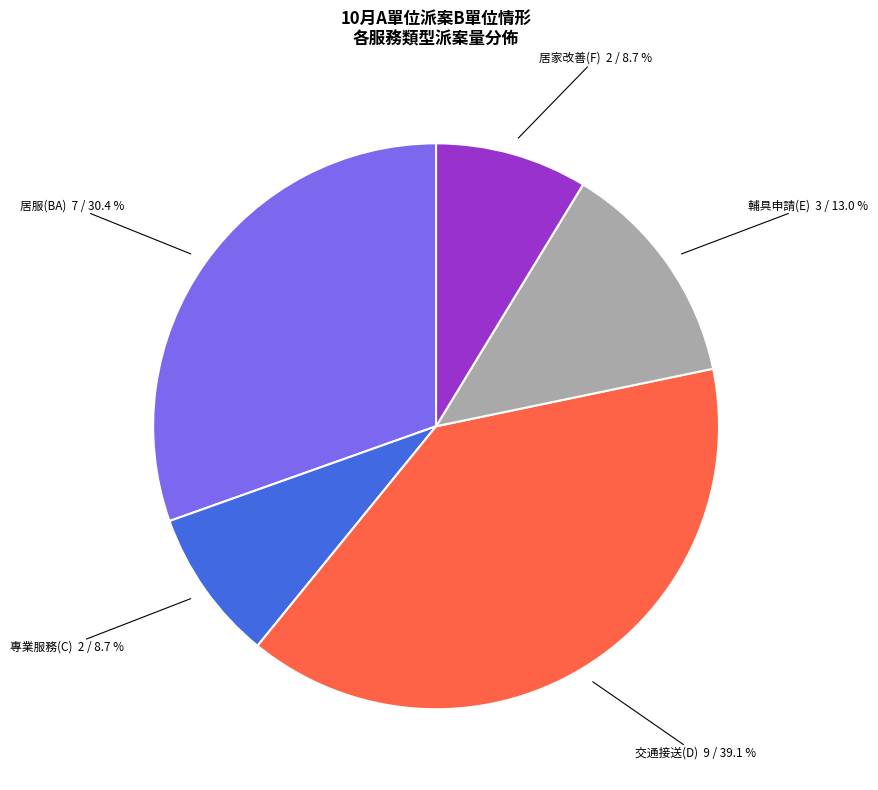

Is there a majority slice in this chart?

No